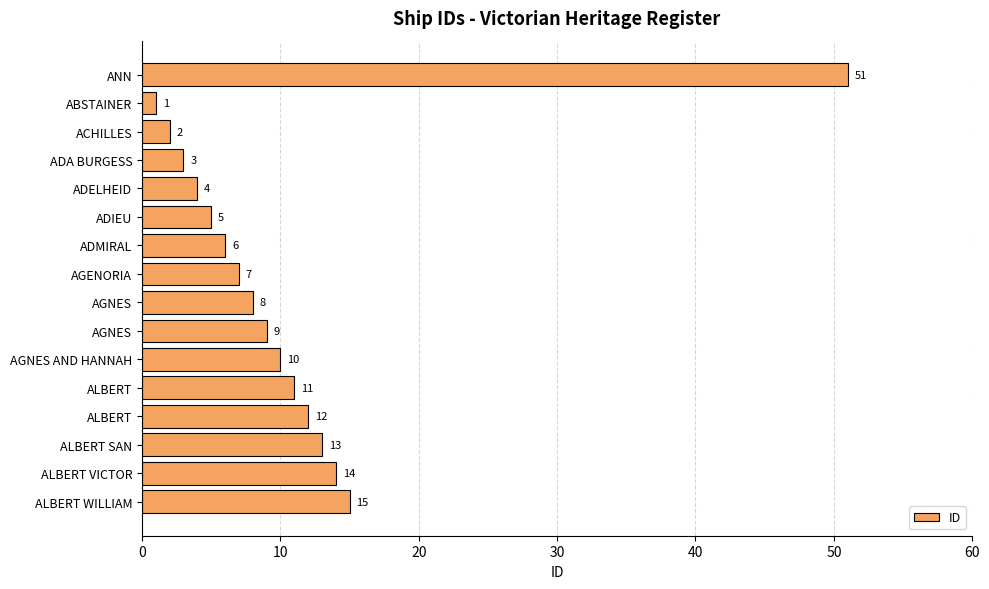

How many distinct data groups are displayed?

1